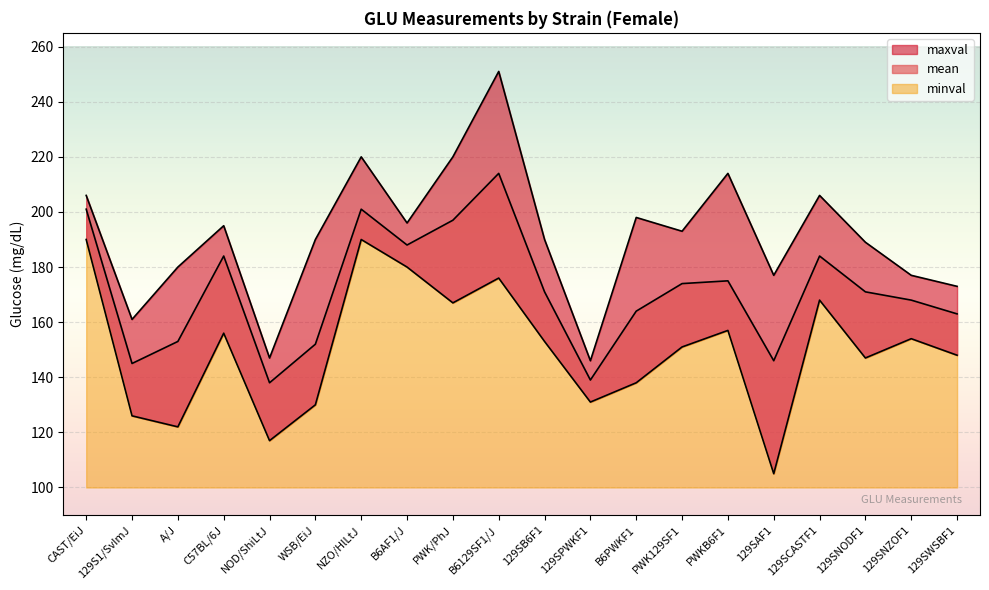

True or false: minval and maxval intersect in this chart.

False